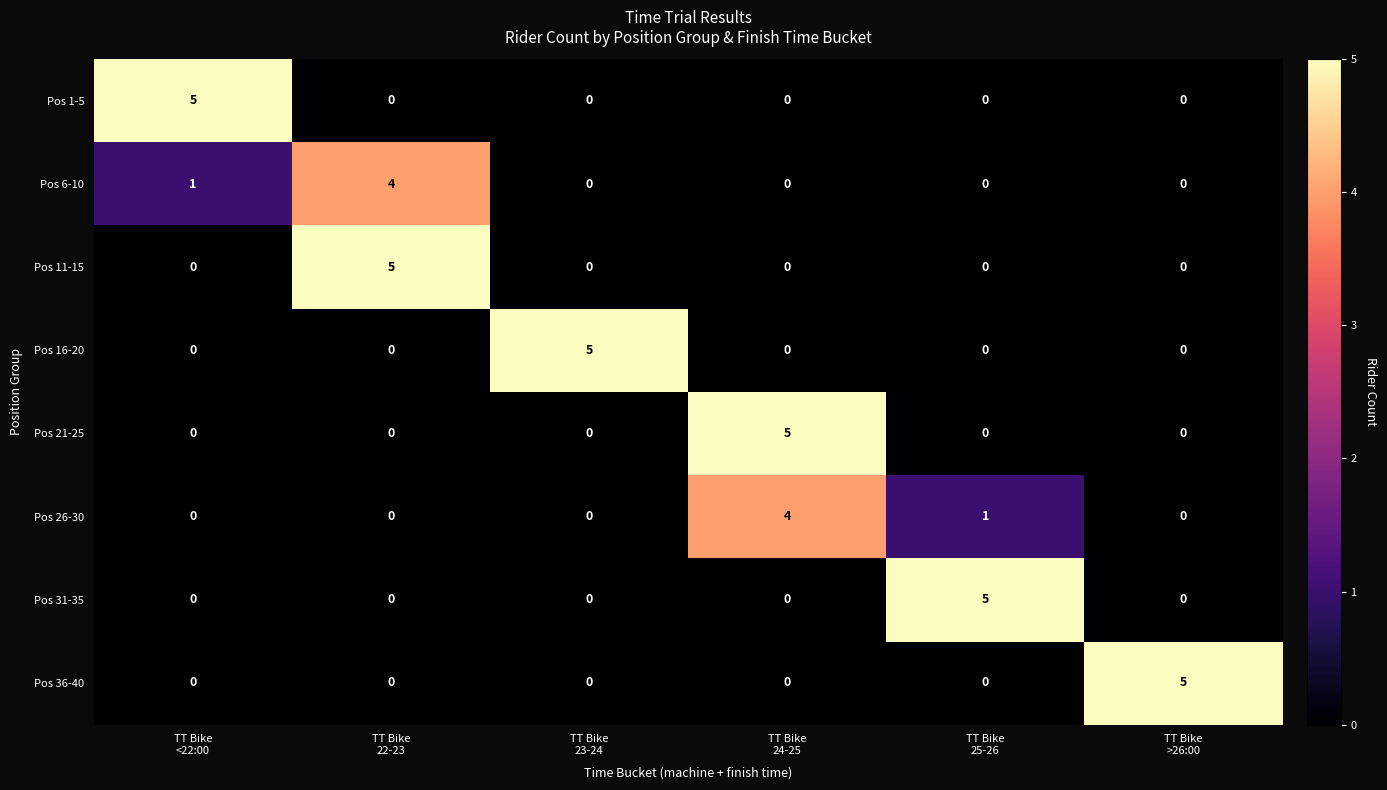

What is the maximum value shown in the chart?

5